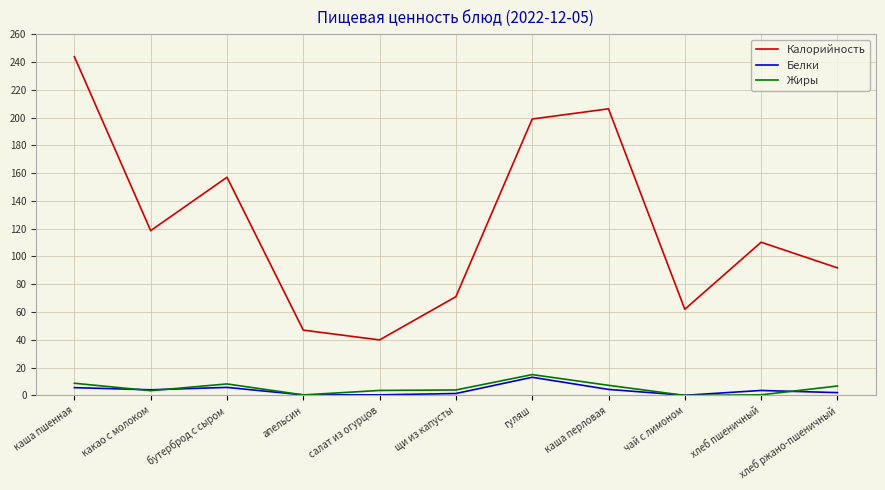

True or false: Жиры and Калорийность cross at least once.

False